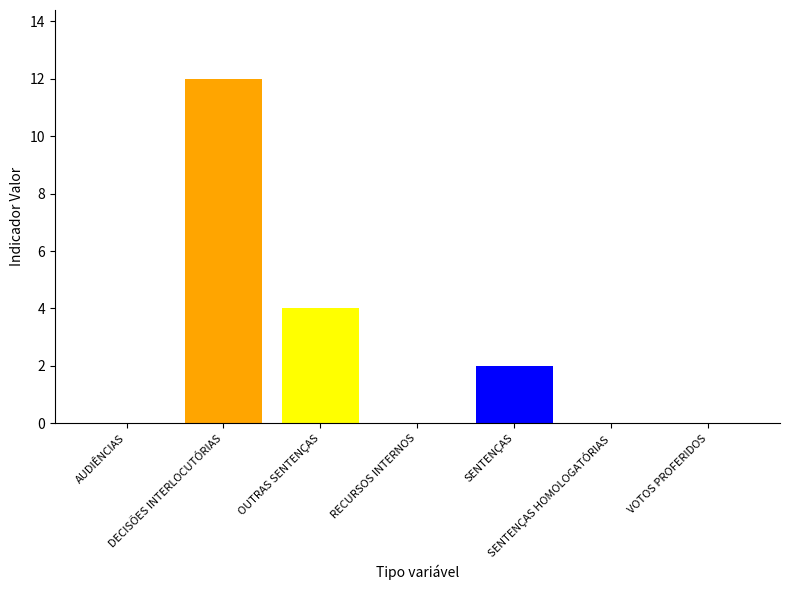

Rank the categories by value from highest to lowest.

DECISÕES INTERLOCUTÓRIAS, OUTRAS SENTENÇAS, SENTENÇAS, AUDIÊNCIAS, RECURSOS INTERNOS, SENTENÇAS HOMOLOGATÓRIAS, VOTOS PROFERIDOS